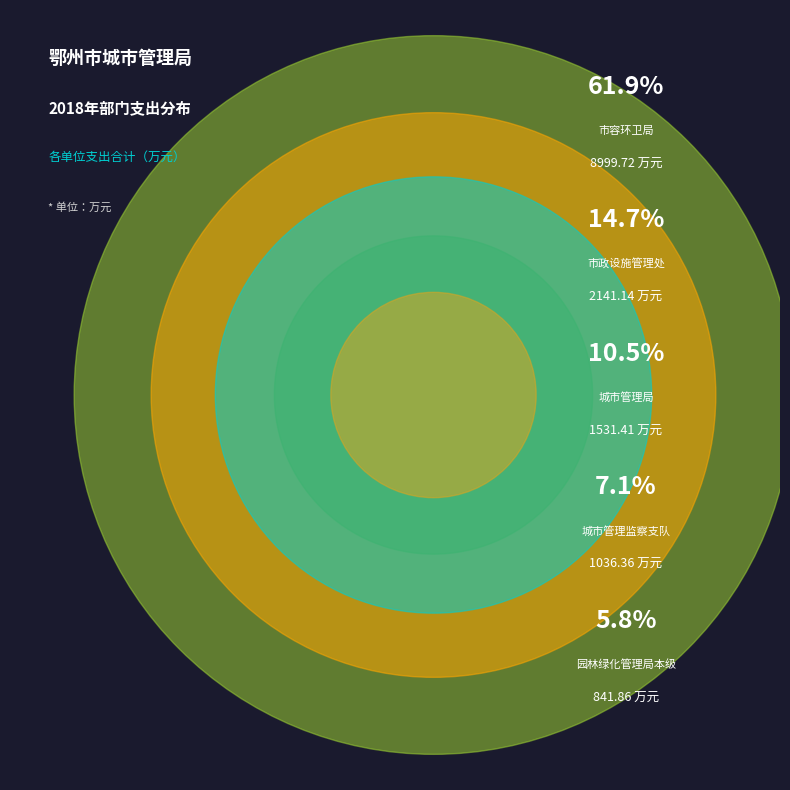

Rank the categories by value from highest to lowest.

鄂州市市容环卫局, 鄂州市市政设施管理处, 鄂州市城市管理局, 鄂州市城市管理监察支队, 鄂州市园林绿化管理局本级